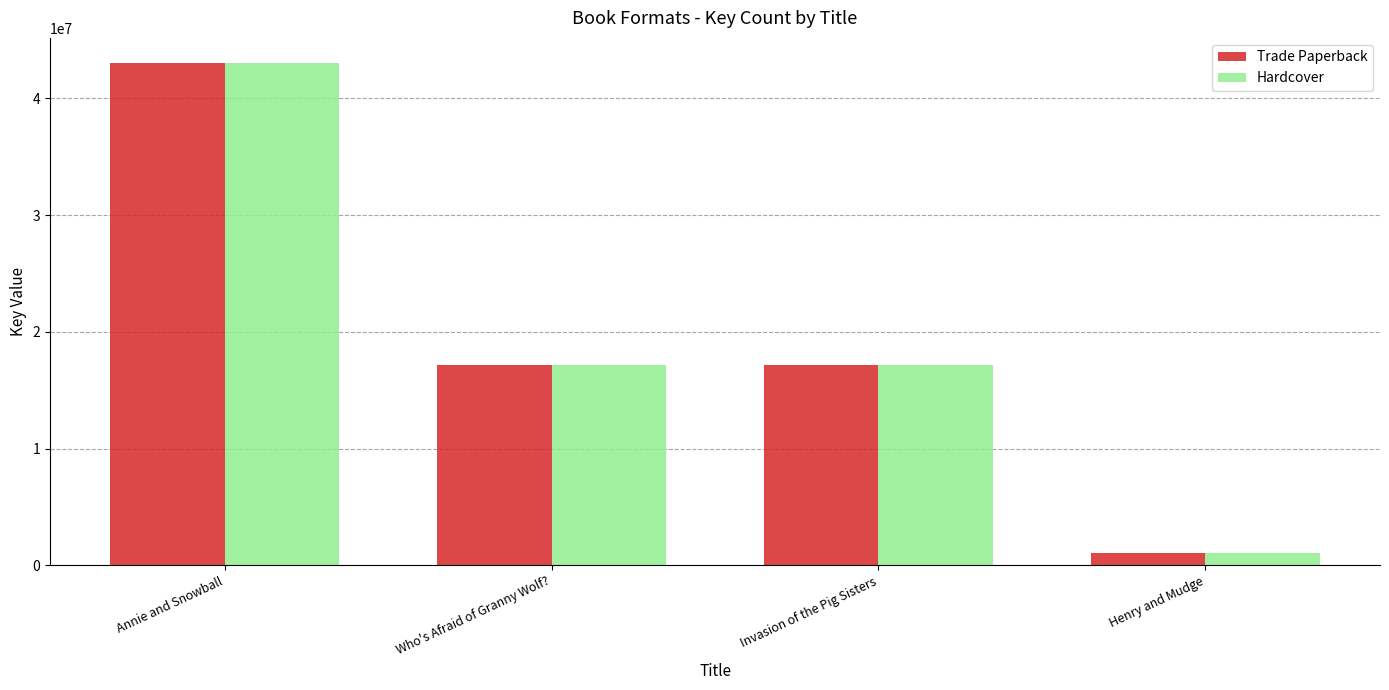

At which category is the sum across all series the highest?

Annie and Snowball